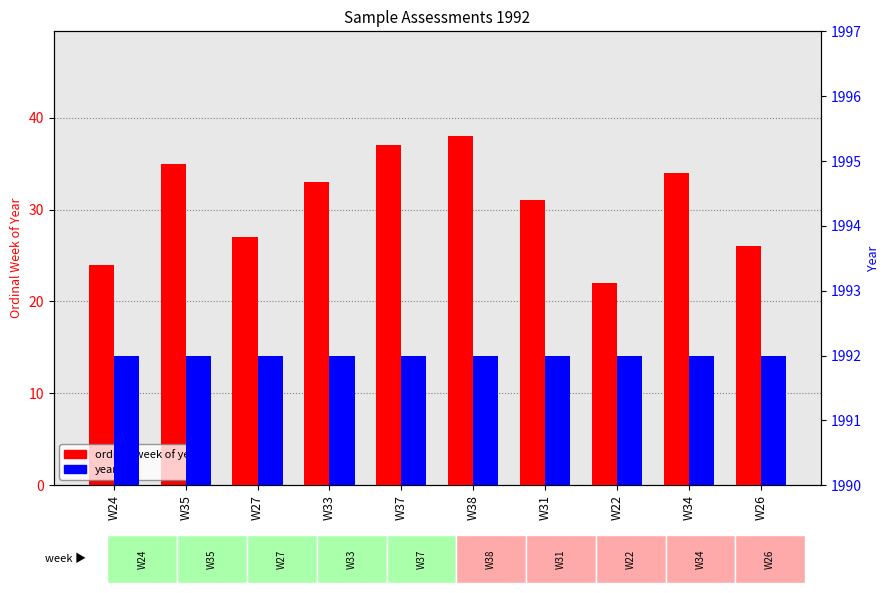

What is the sum of the ordinal week of year values at W22 and W31?

53